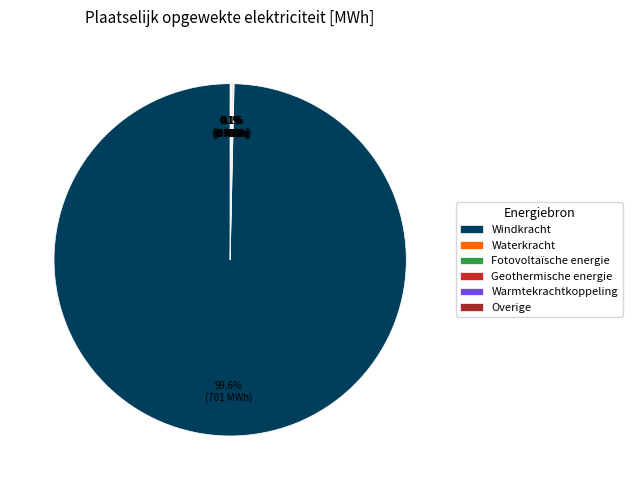

Count the number of slices in the pie.

6